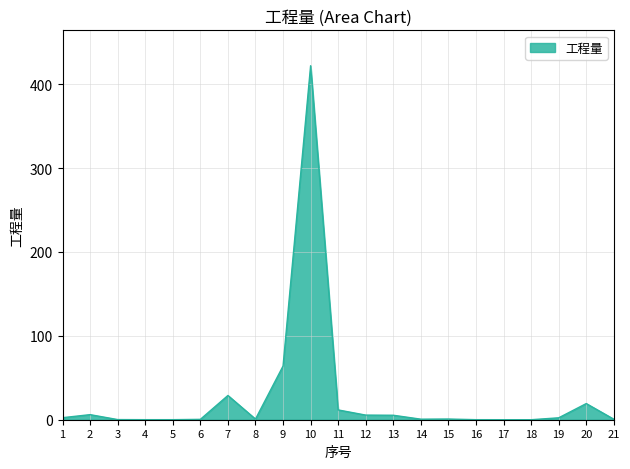

What is the maximum value shown in the chart?

422.0